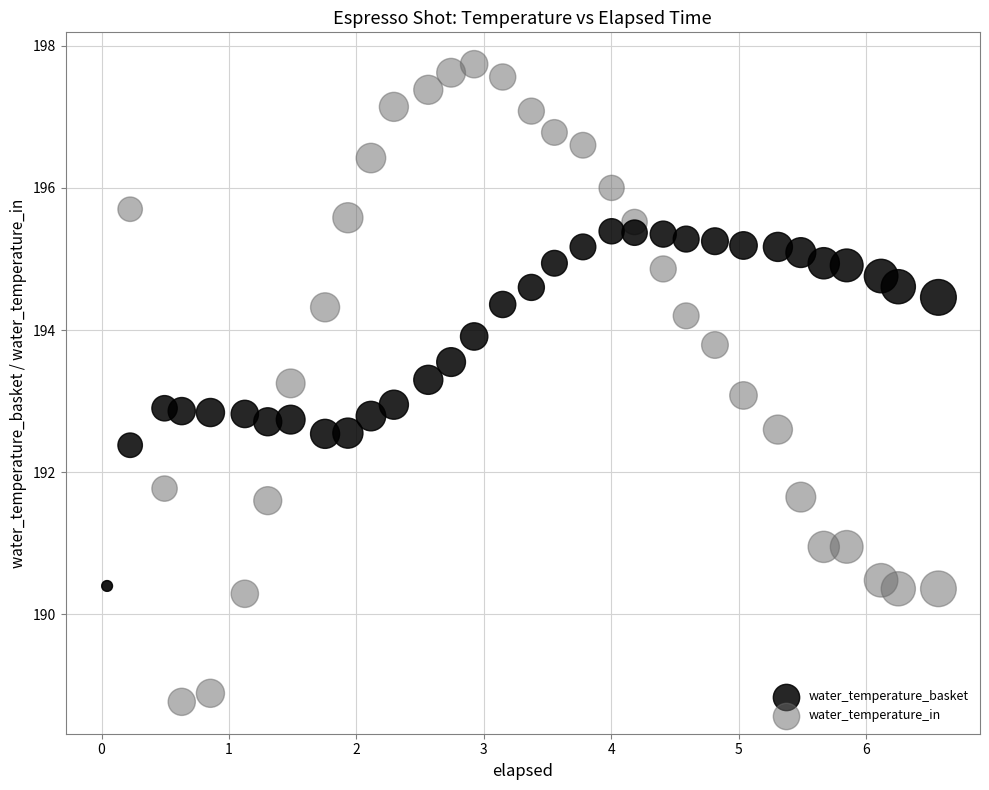

In the water_temperature_basket series, what Y value is closest to 192?

192.4